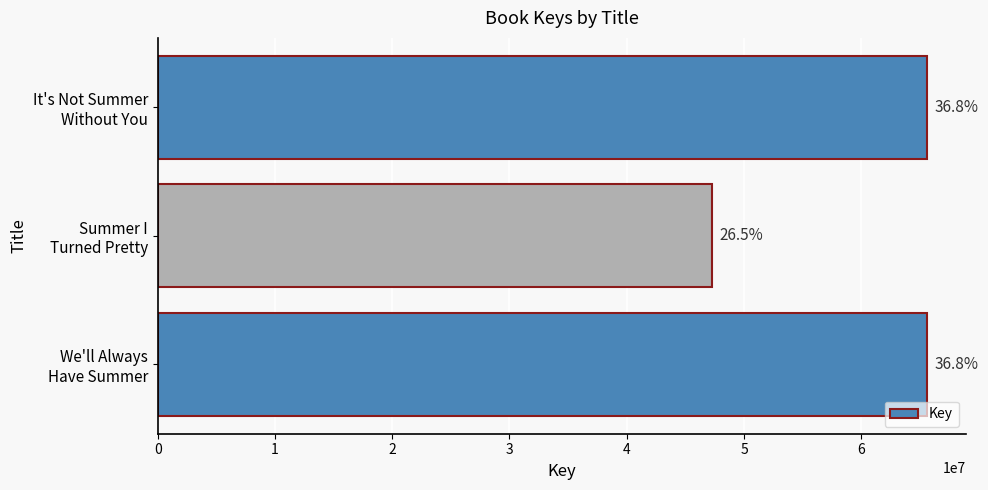

Are the bars grouped side by side (vs. stacked)?

No